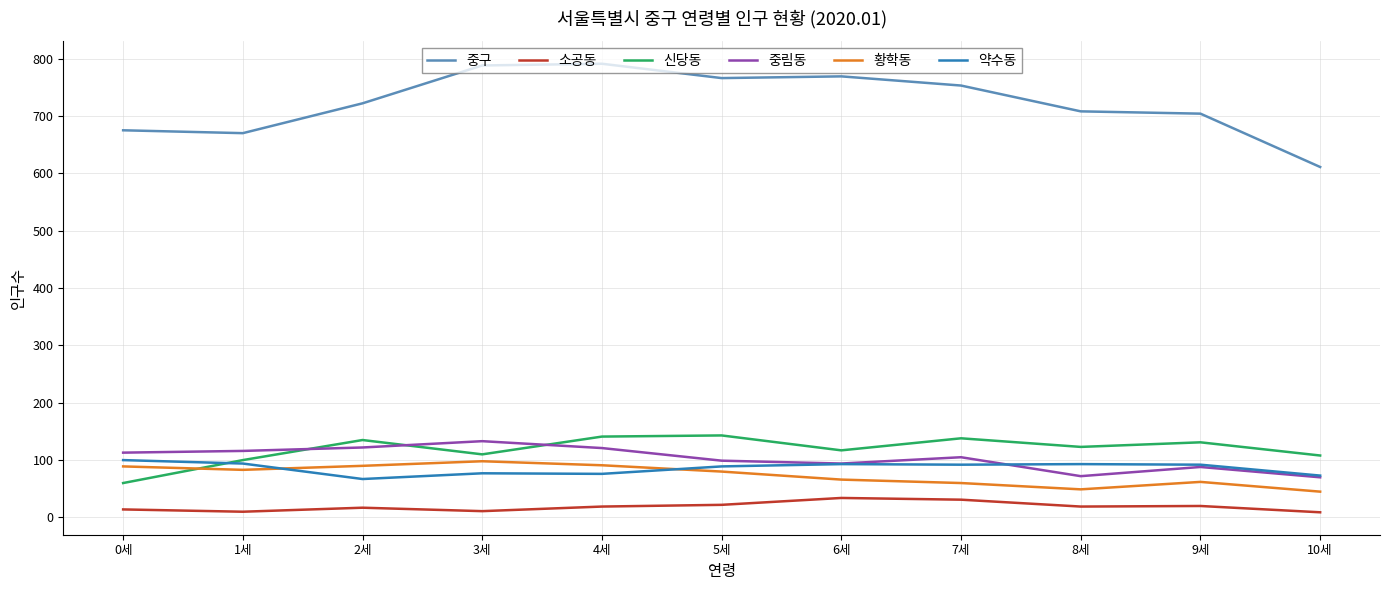

True or false: 소공동 has a value of 34 at 6세.

True